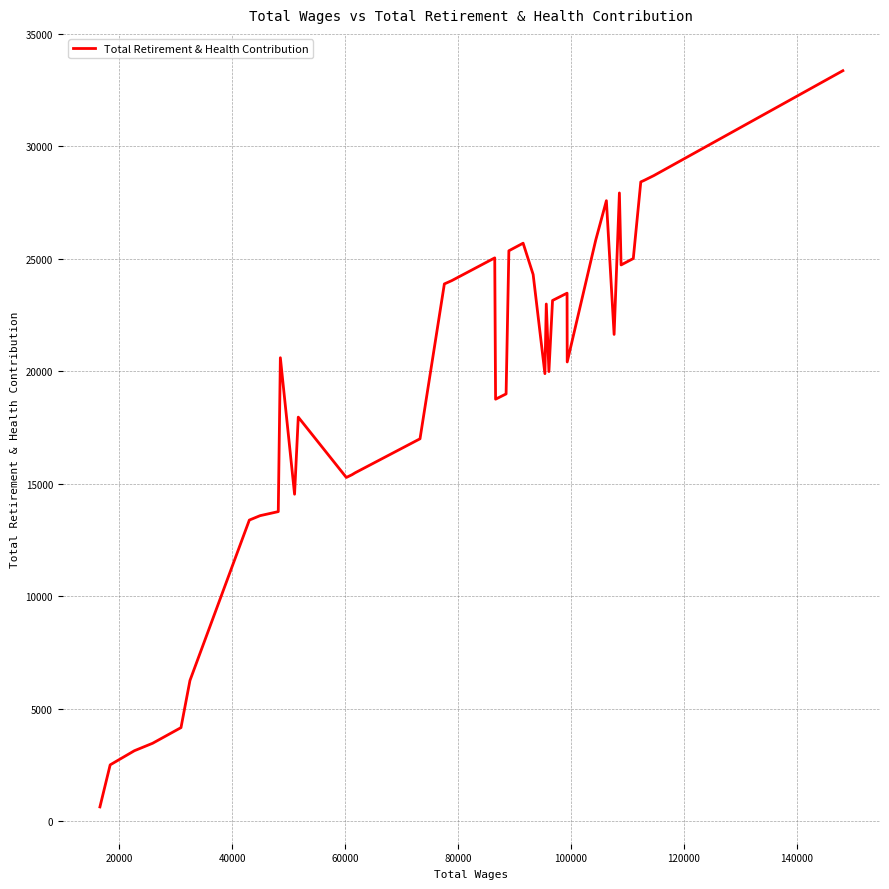

What is the greatest value displayed?

33366